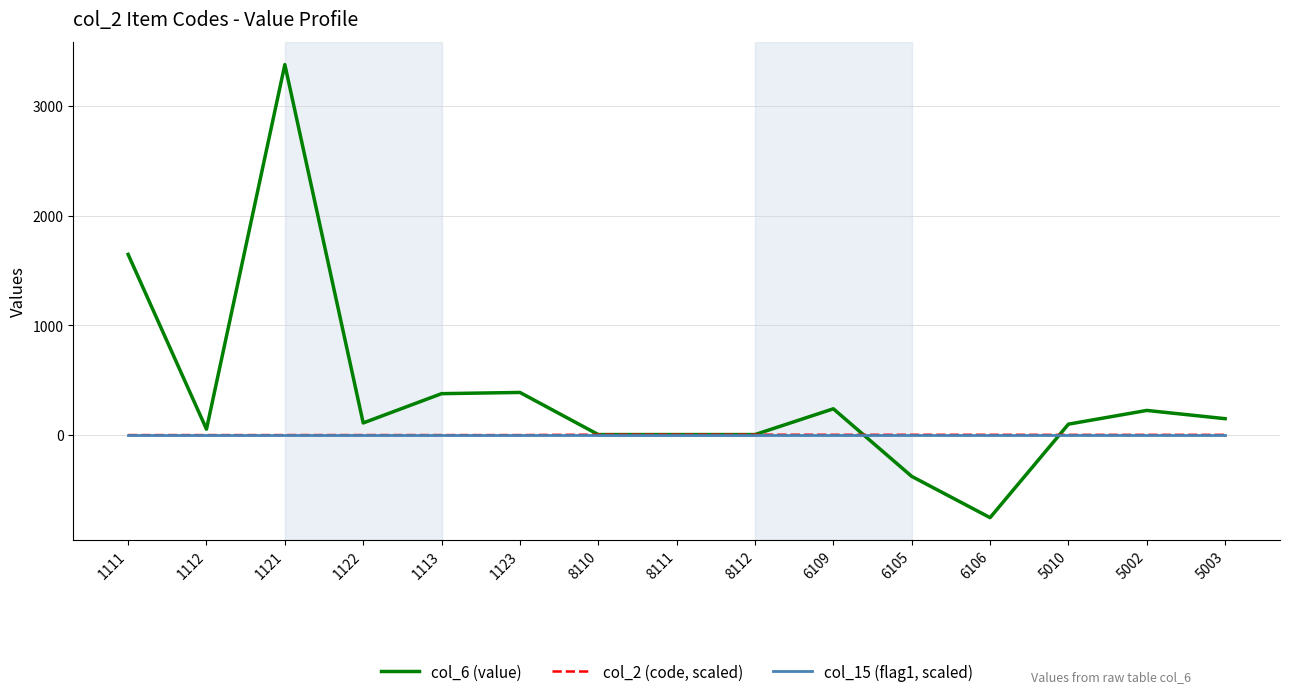

Is this an area chart (filled region under the line)?

No